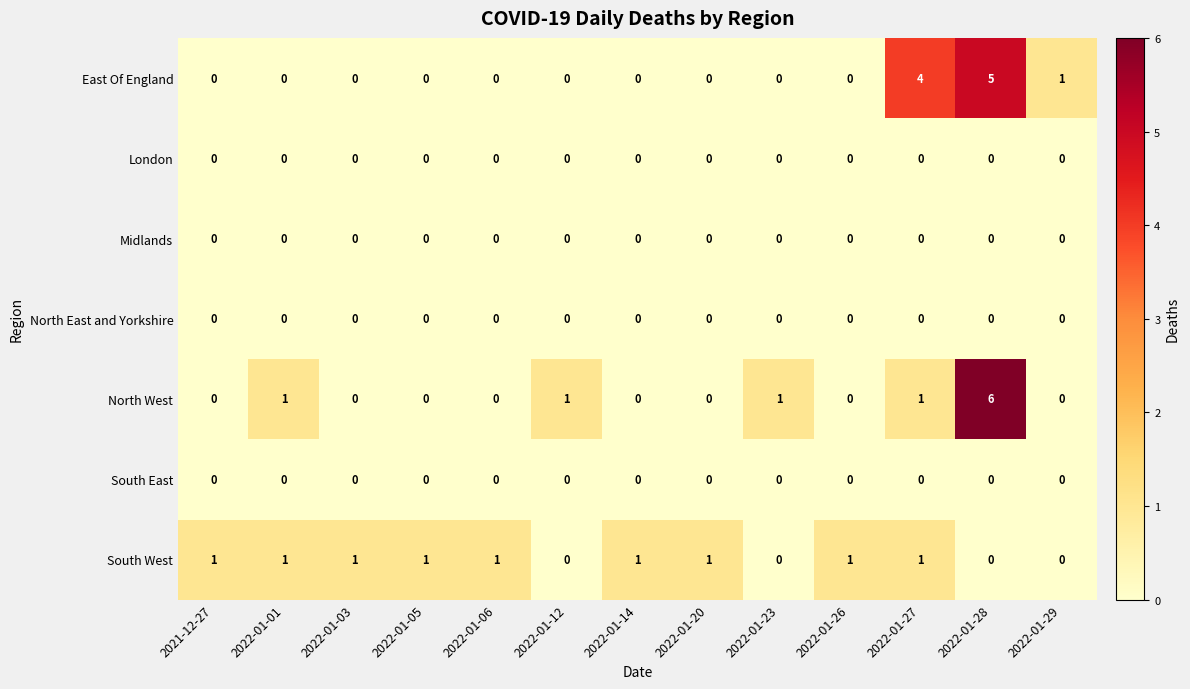

At which category is the sum across all series the highest?

2022-01-28